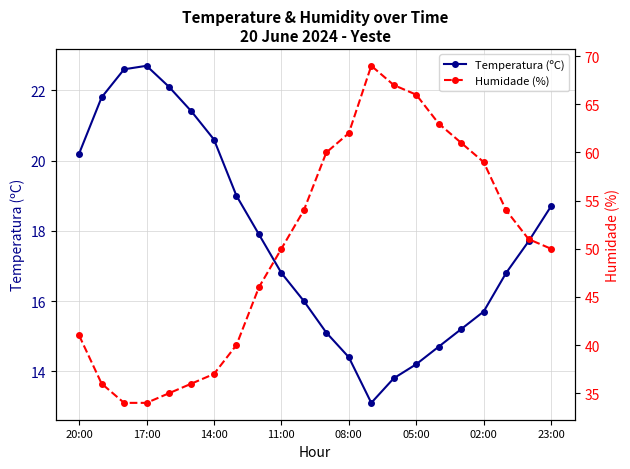

How many interior local peaks does the Temperatura (ºC) series have?

1